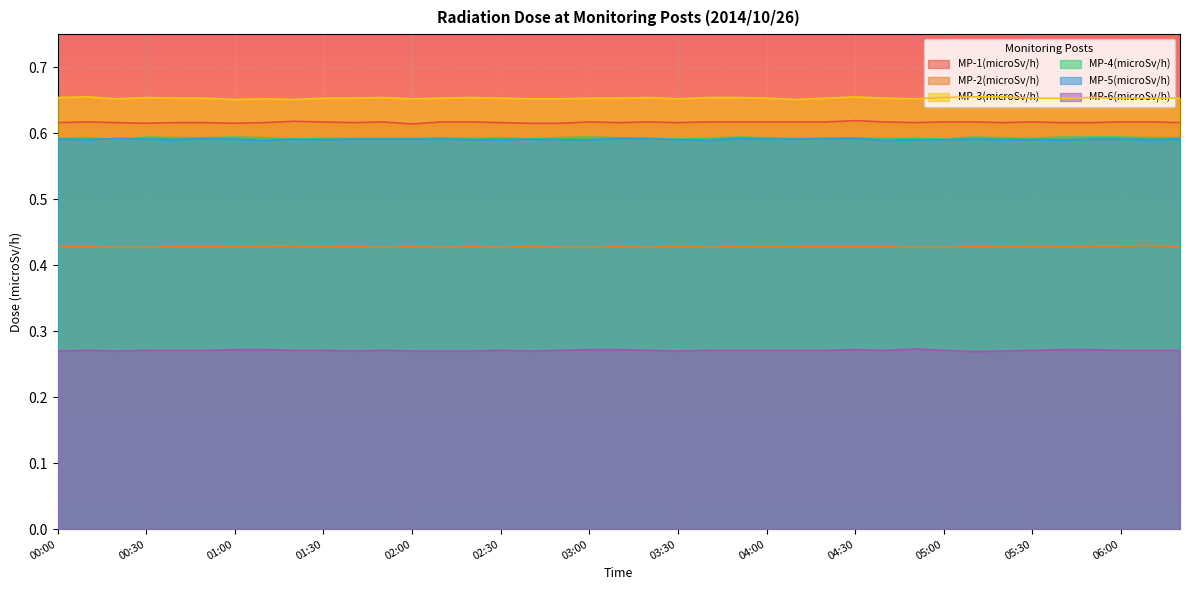

At 01:30, list the series in order from smallest to largest.

MP-6(microSv/h), MP-2(microSv/h), MP-5(microSv/h), MP-4(microSv/h), MP-1(microSv/h), MP-3(microSv/h)